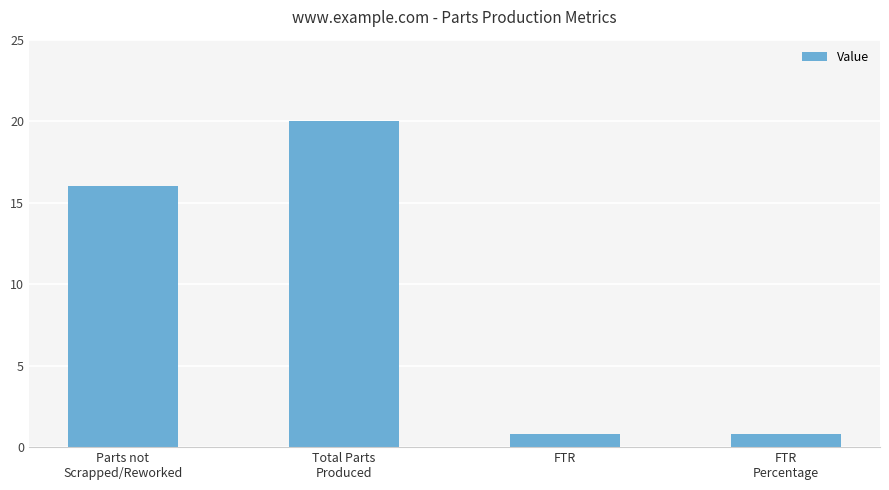

What is the maximum value shown in the chart?

20.0